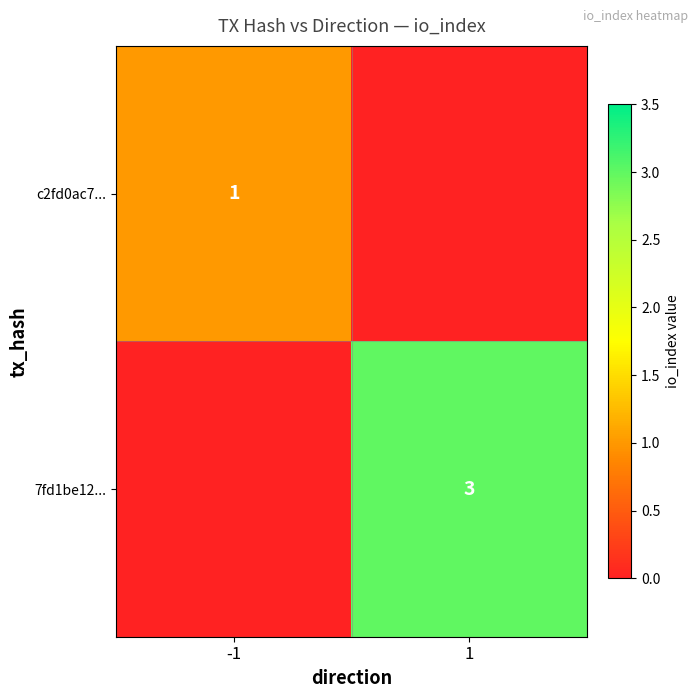

What is the difference between the highest and lowest values at -1?

1